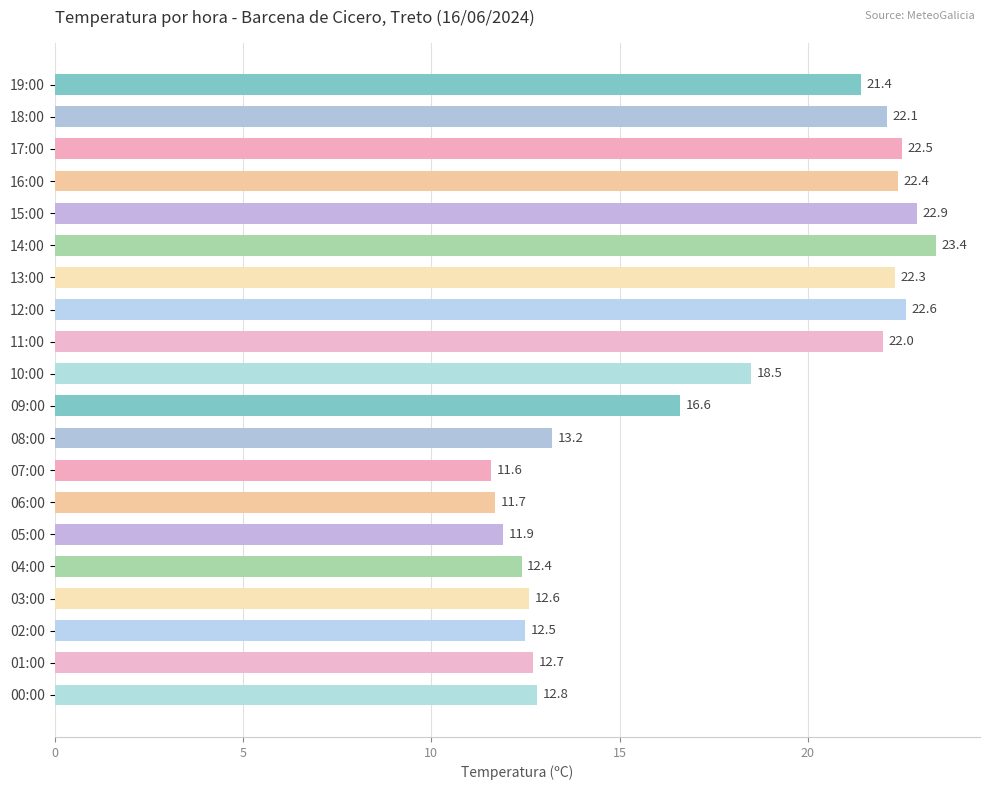

Reading bottom to top, what are all the values shown in this chart?

12.8	12.7	12.5	12.6	12.4	11.9	11.7	11.6	13.2	16.6	18.5	22.0	22.6	22.3	23.4	22.9	22.4	22.5	22.1	21.4